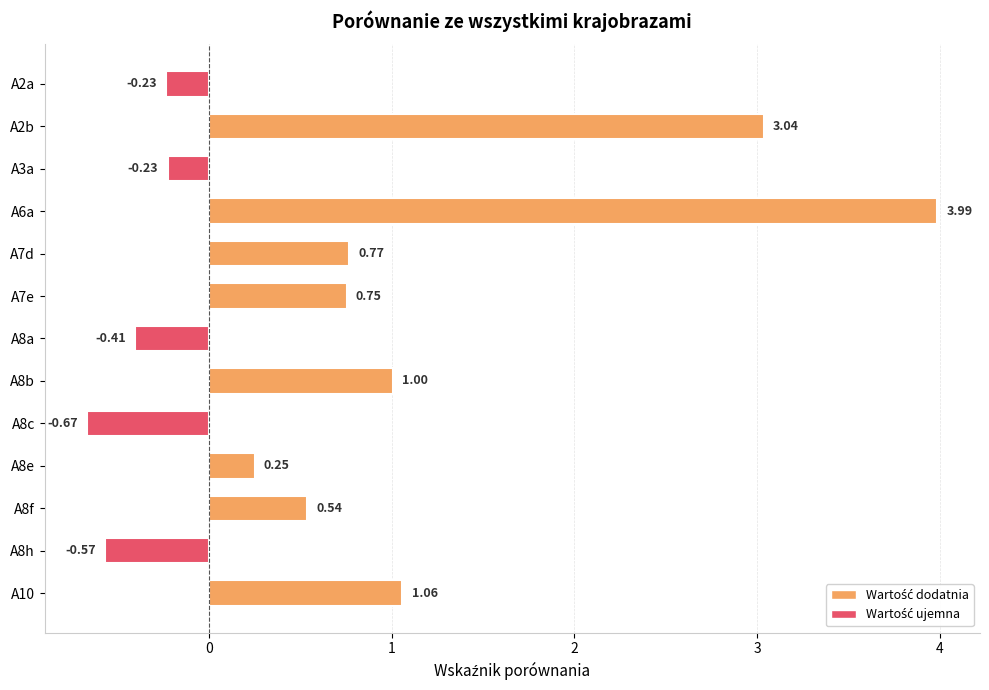

Which has a higher value, A7d or A2a?

A7d